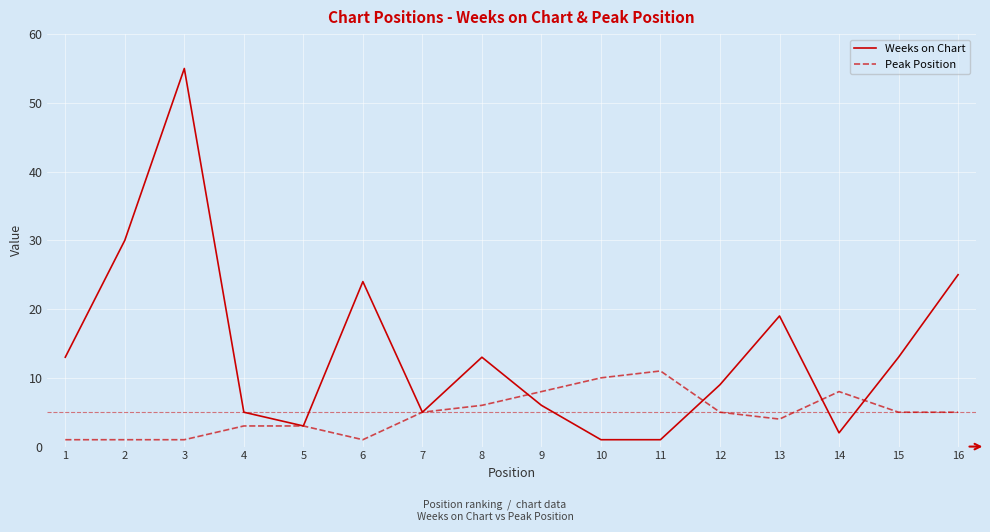

What is the sum of all Peak Position values?

77